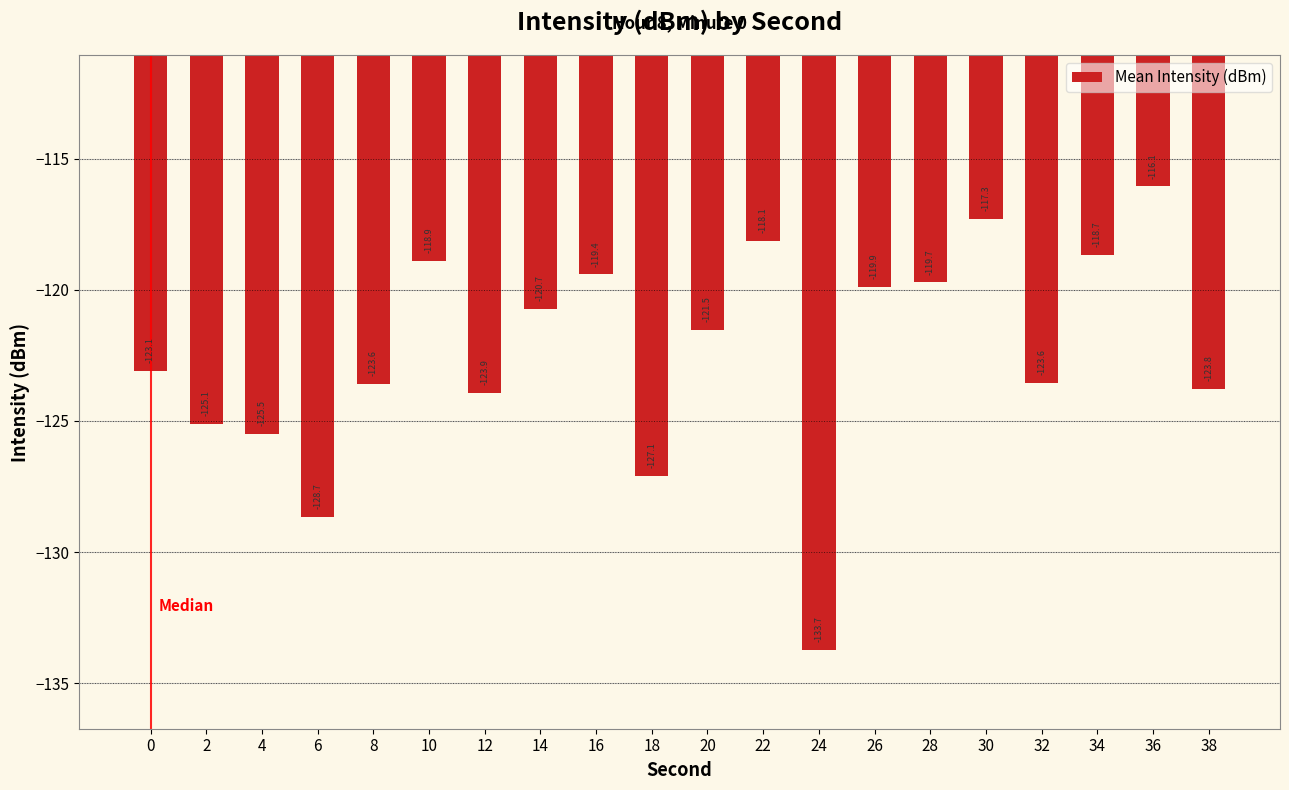

What is the value of the 17th bar from the left?

-123.6